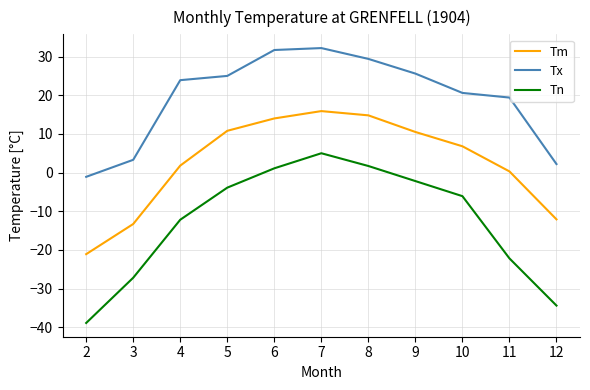

Does the chart display data point markers on the line(s)?

No